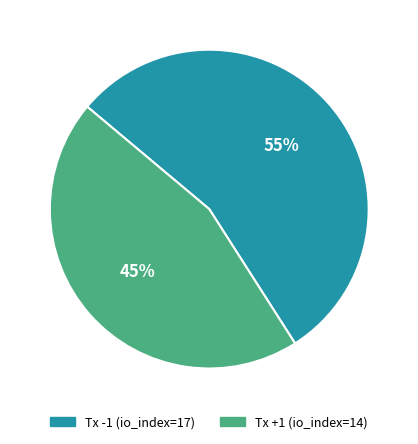

The Tx -1 (io_index=17) slice represents 55% of the pie. True or false?

True